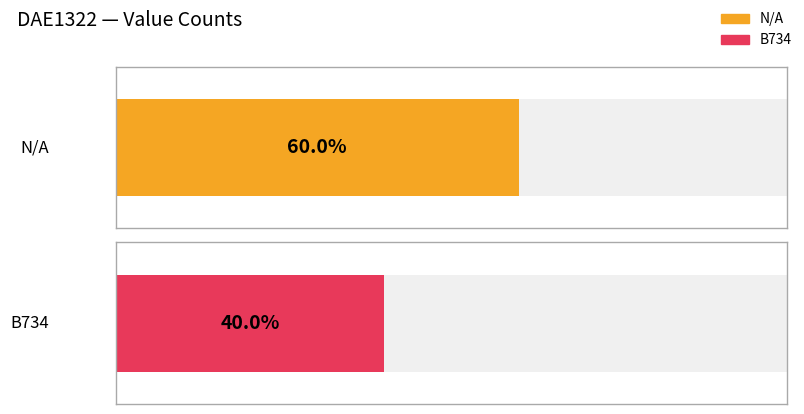

Rank the series by their average value, from lowest to highest.

B734, N/A